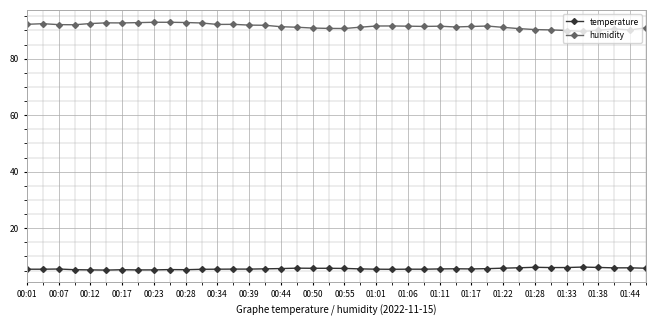

True or false: humidity and temperature cross at least once.

False